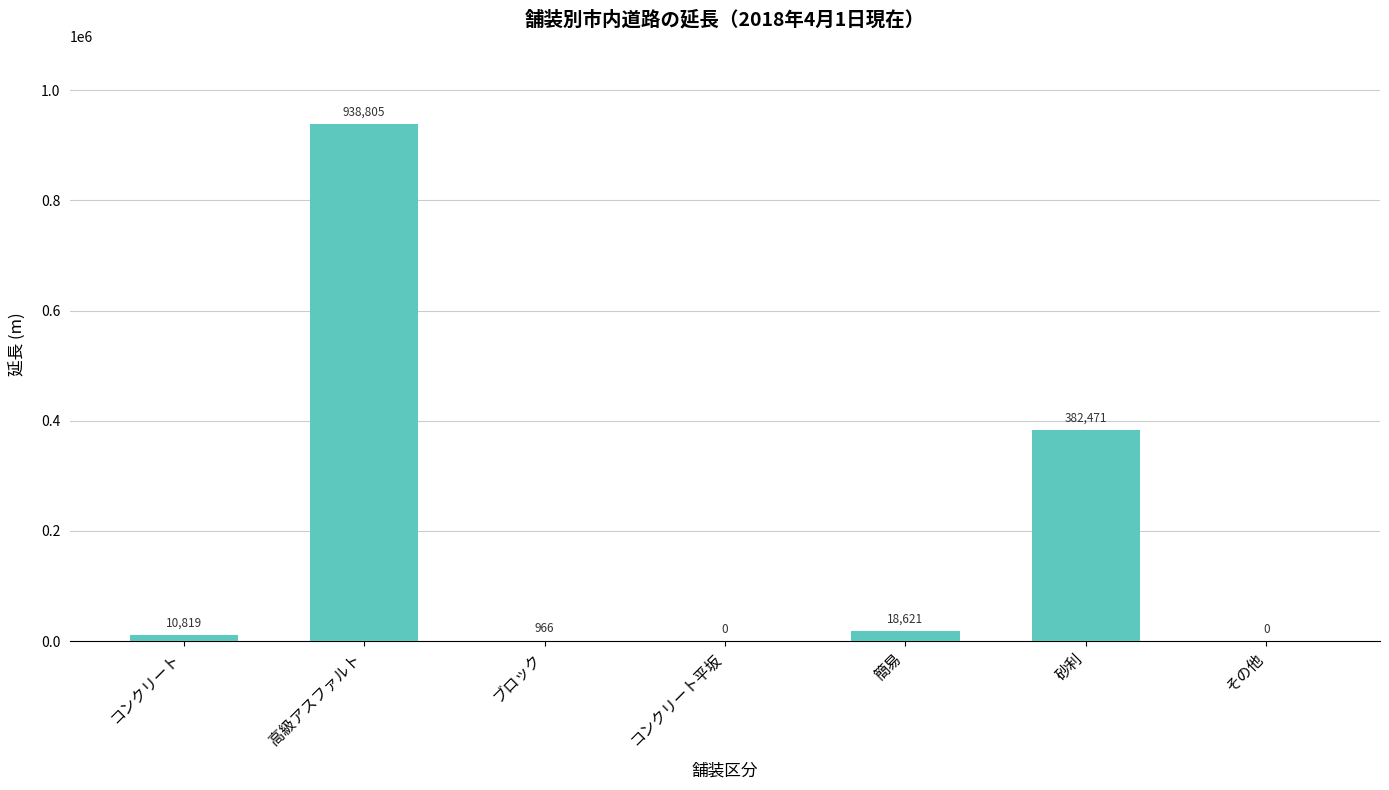

What is the average value?

193097